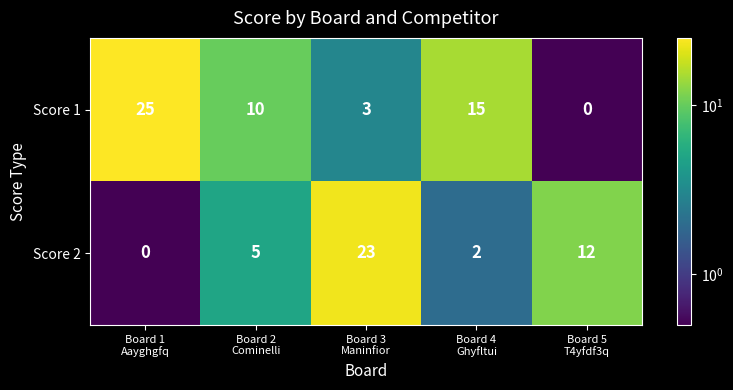

What is the difference between the second highest and second lowest values in the Score 2 series?

10